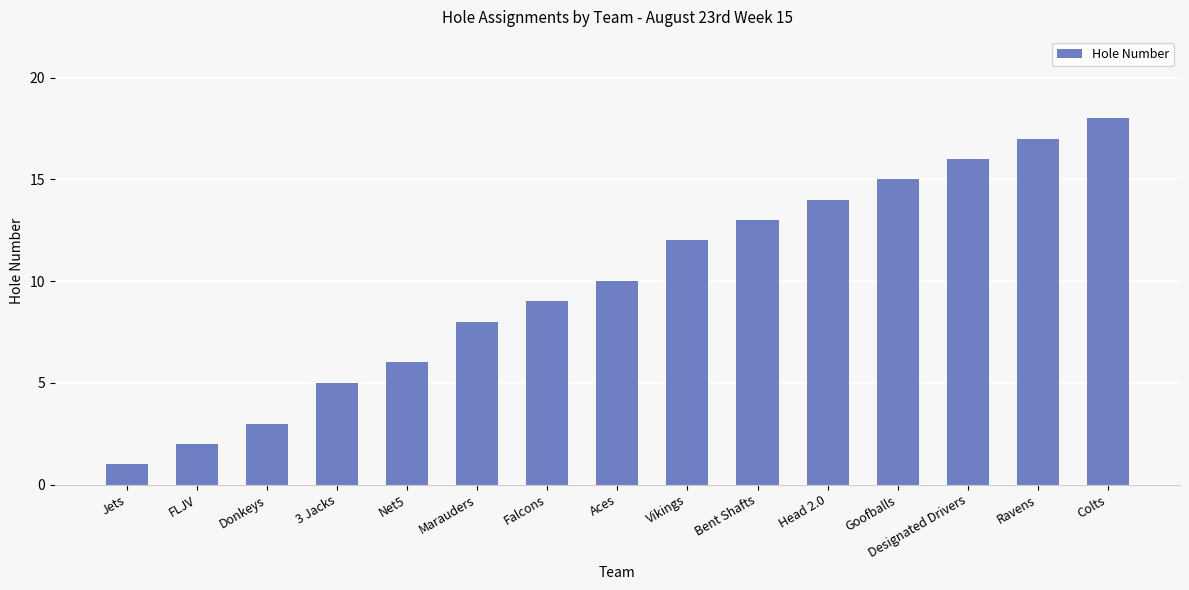

List the labels in order of value, smallest first.

Jets, FLJV, Donkeys, 3 Jacks, Net5, Marauders, Falcons, Aces, Vikings, Bent Shafts, Head 2.0, Goofballs, Designated Drivers, Ravens, Colts